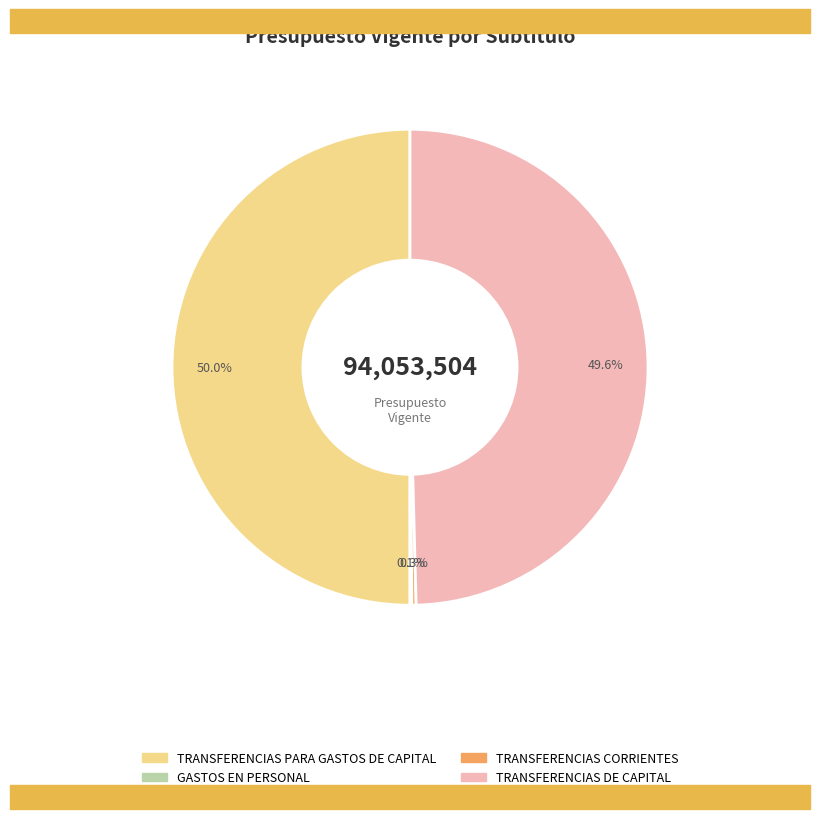

Does TRANSFERENCIAS CORRIENTES represent more than half of the total?

No